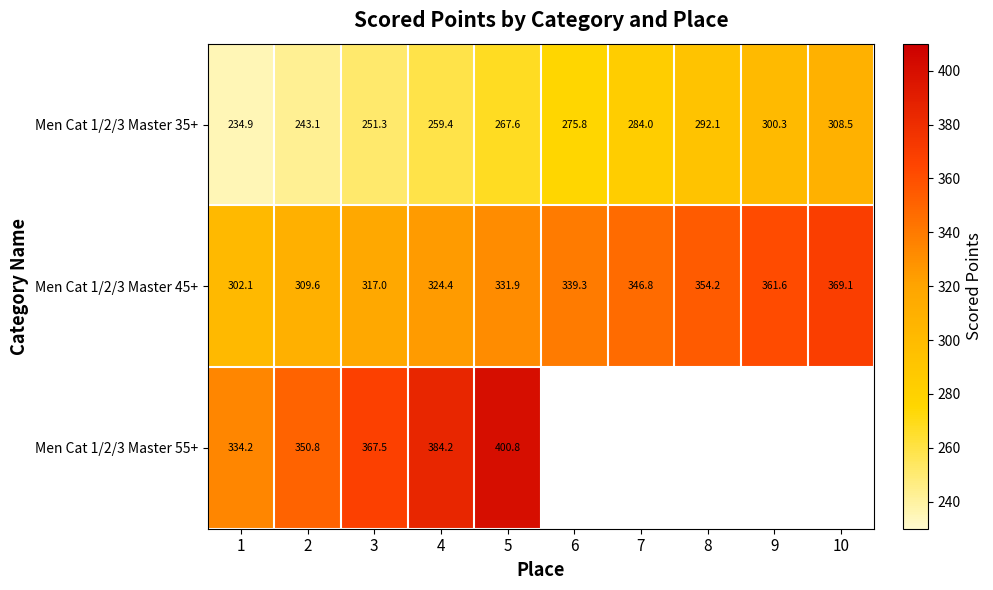

List the labels in order of Men Cat 1/2/3 Master 45+ value, smallest first.

1, 2, 3, 4, 5, 6, 7, 8, 9, 10